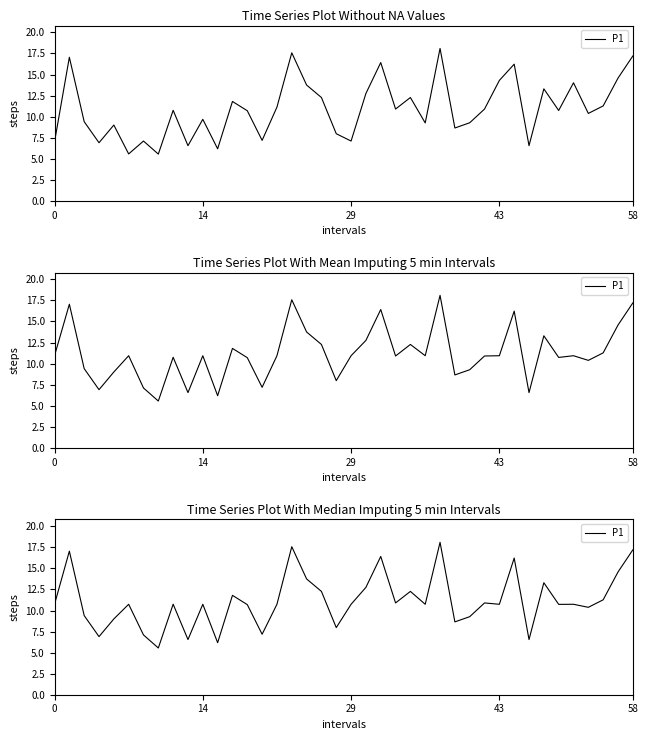

What is the change in value from 20 to 29?

+0.2